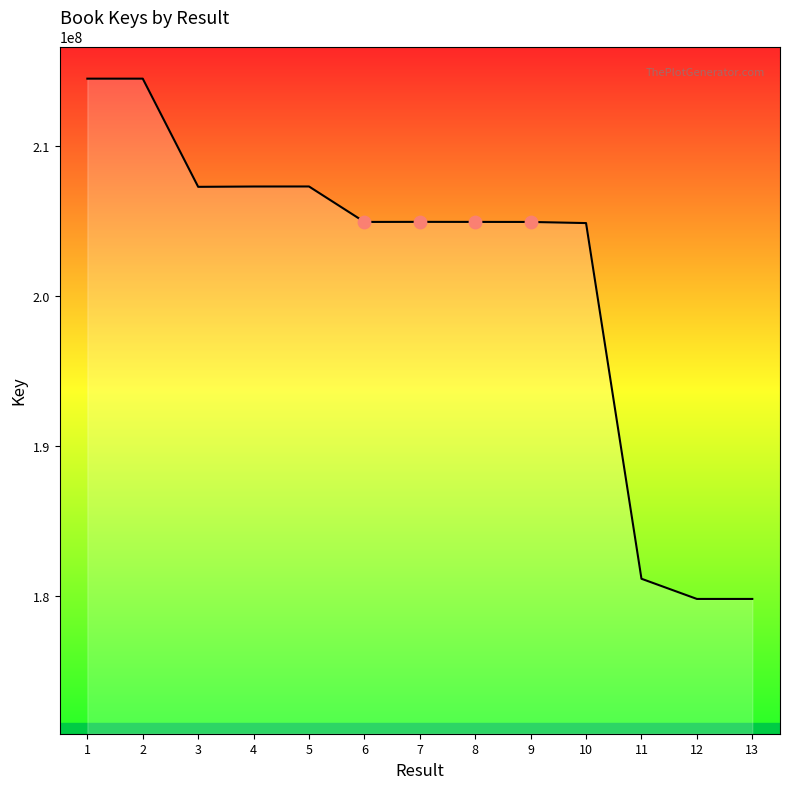

What is the change in value from 9 to 11?

-23797534